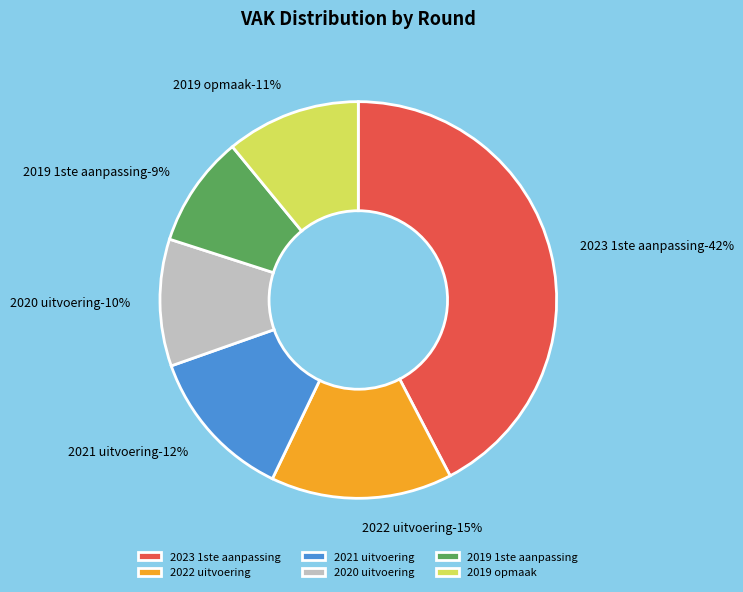

What is the total percentage of 2020 uitvoering and 2023 1ste aanpassing?

52.7%